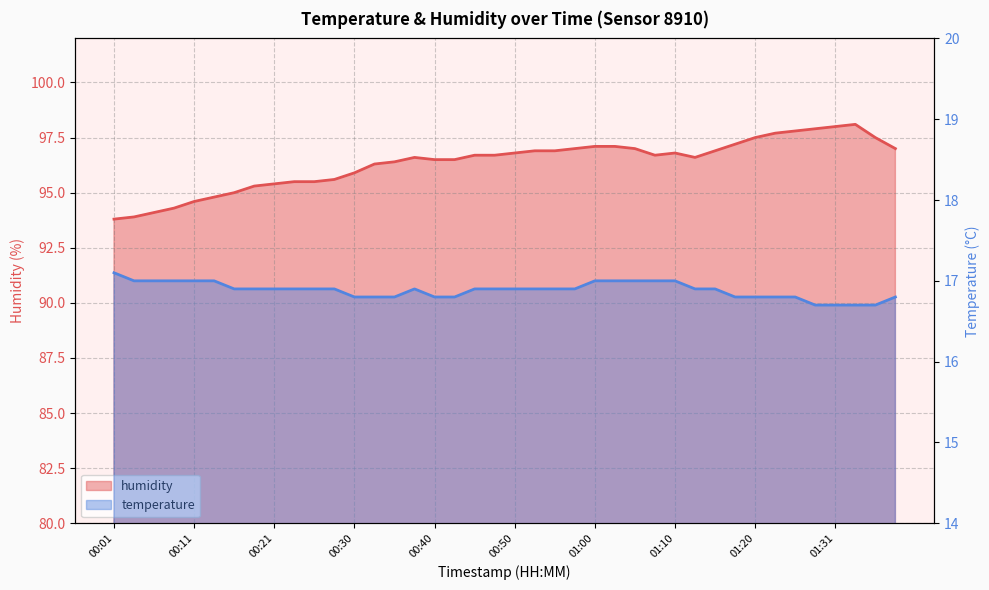

How many interior local peaks does the temperature series have?

1